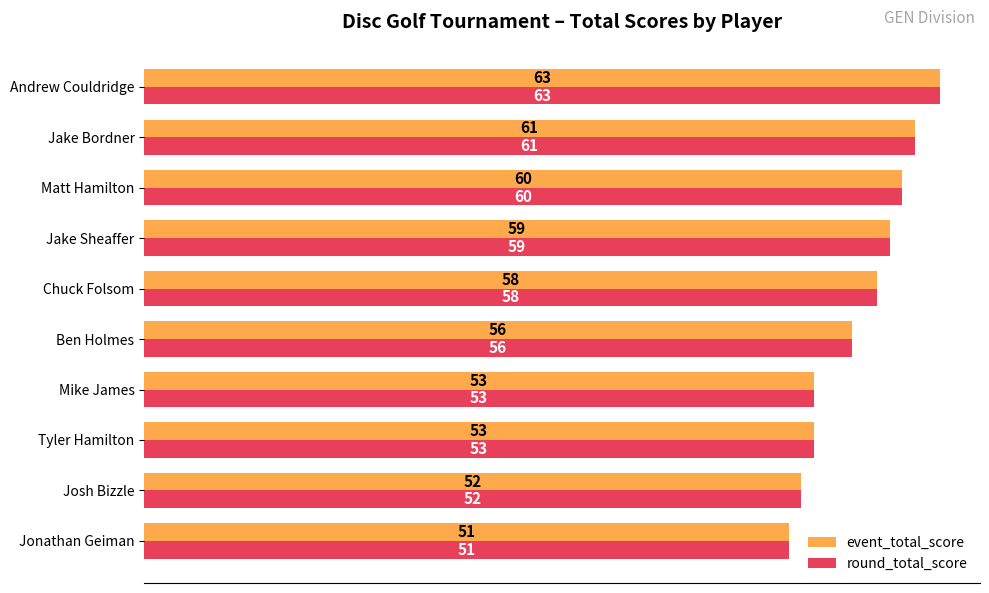

Where is round_total_score nearest to the value 57?

Ben Holmes